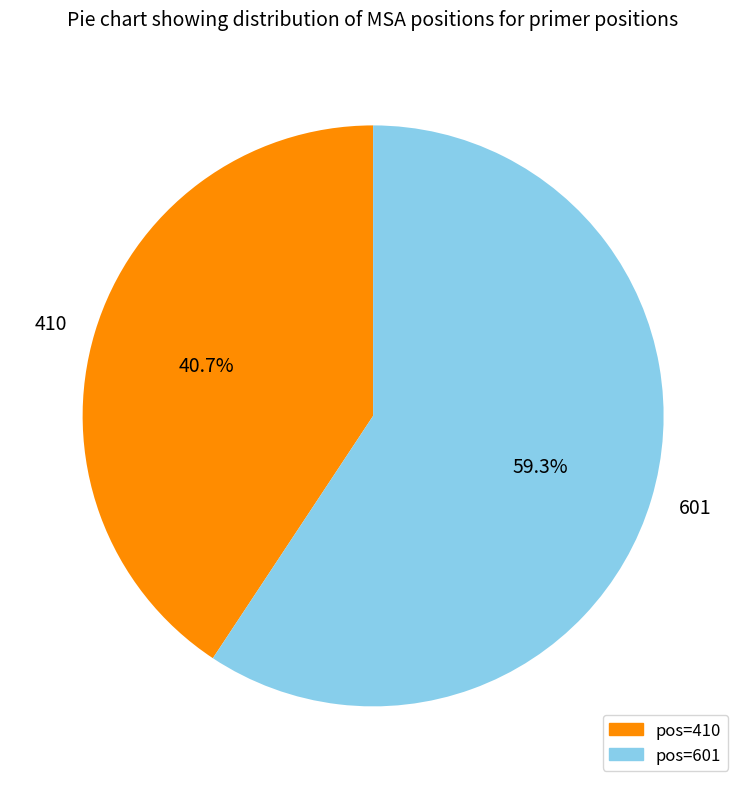

How many slices are in this pie chart?

2